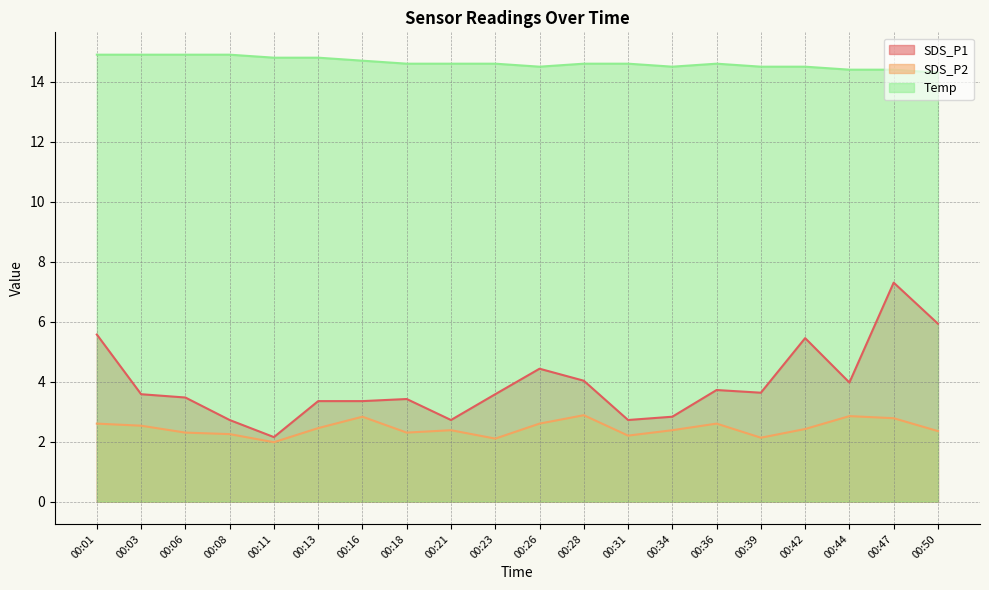

At how many categories does at least one series exceed 12?

20